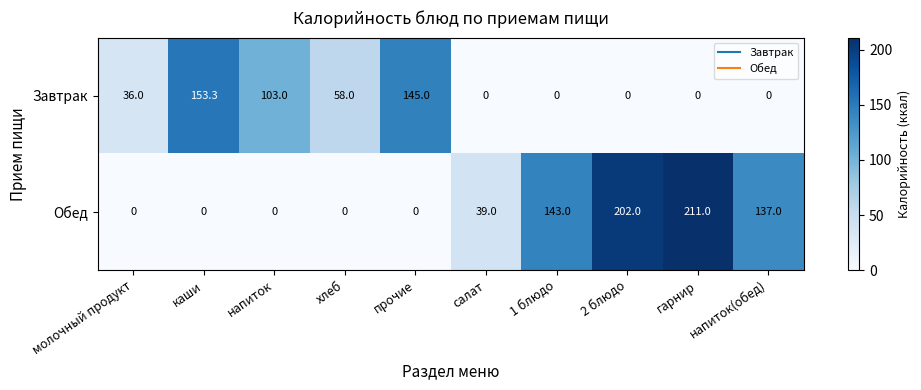

Which category has the highest value across all series?

гарнир